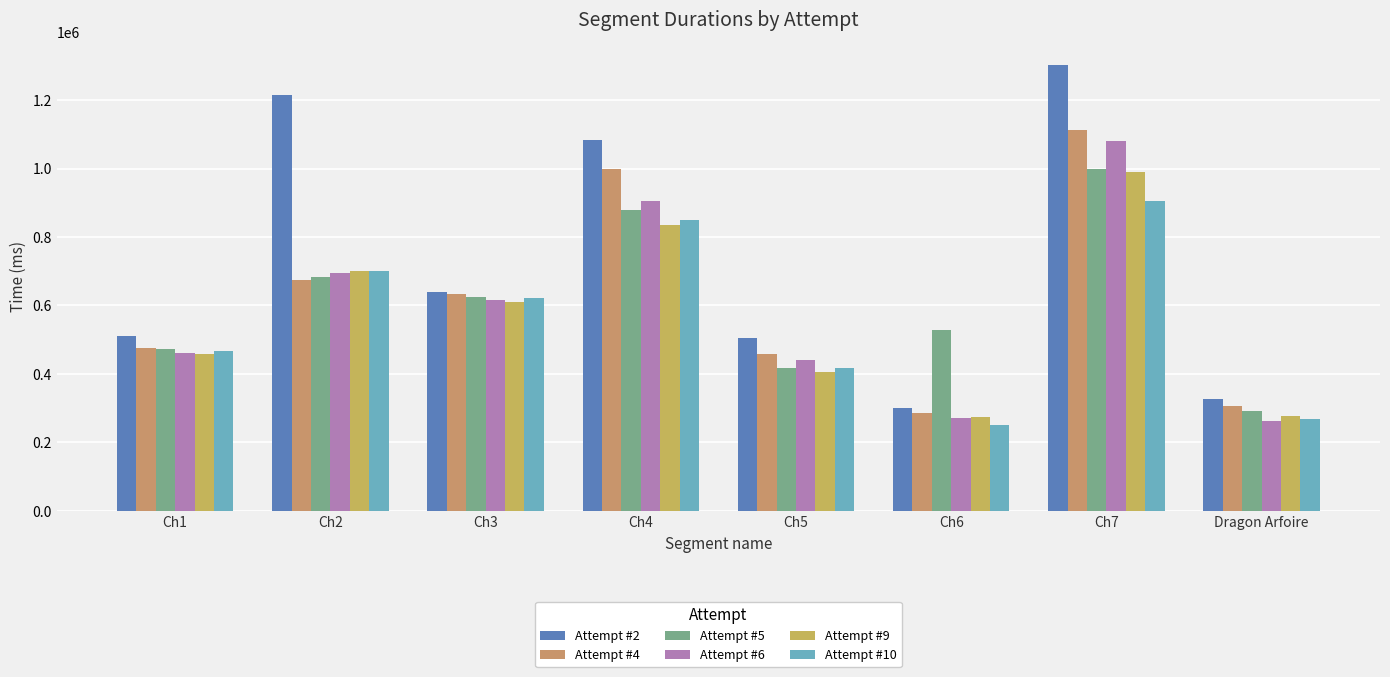

What is the greatest value displayed?

1303339